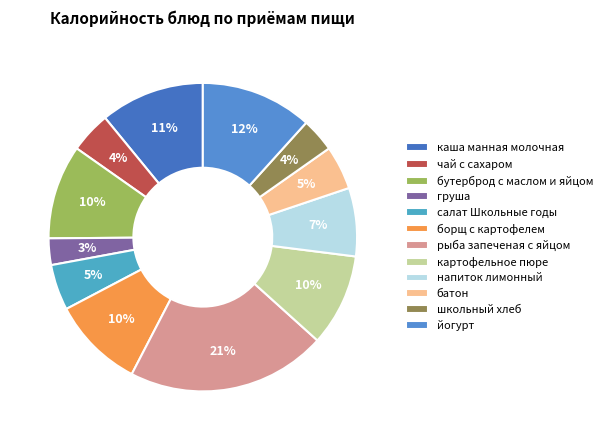

How many segments does this pie chart have?

12